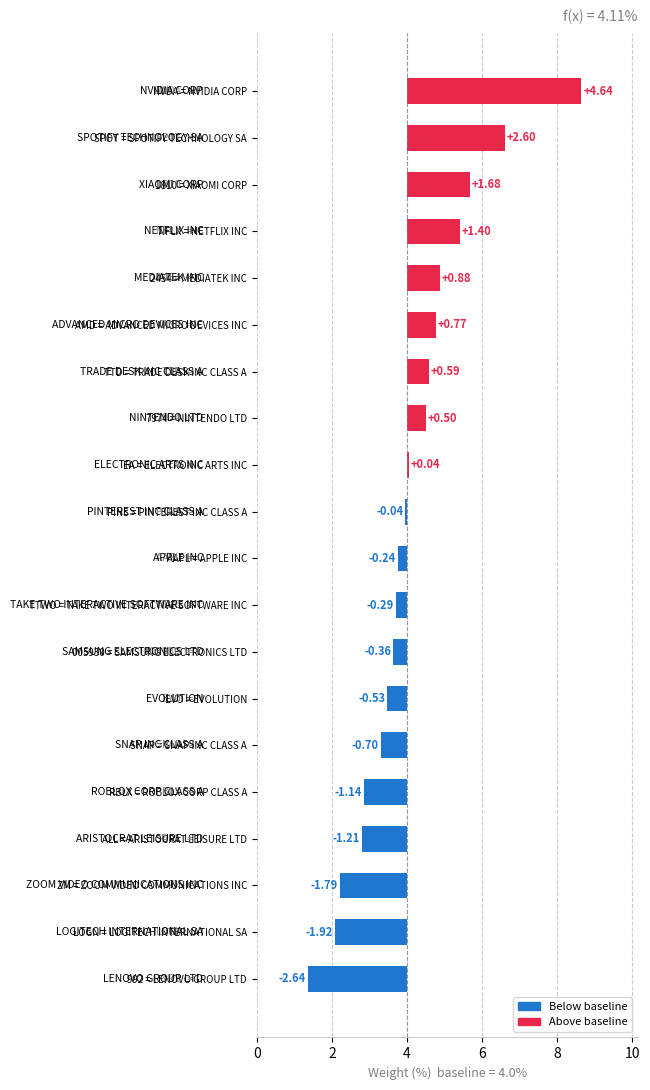

Which has a higher value, 1810 = XIAOMI CORP or EVO = EVOLUTION?

1810 = XIAOMI CORP